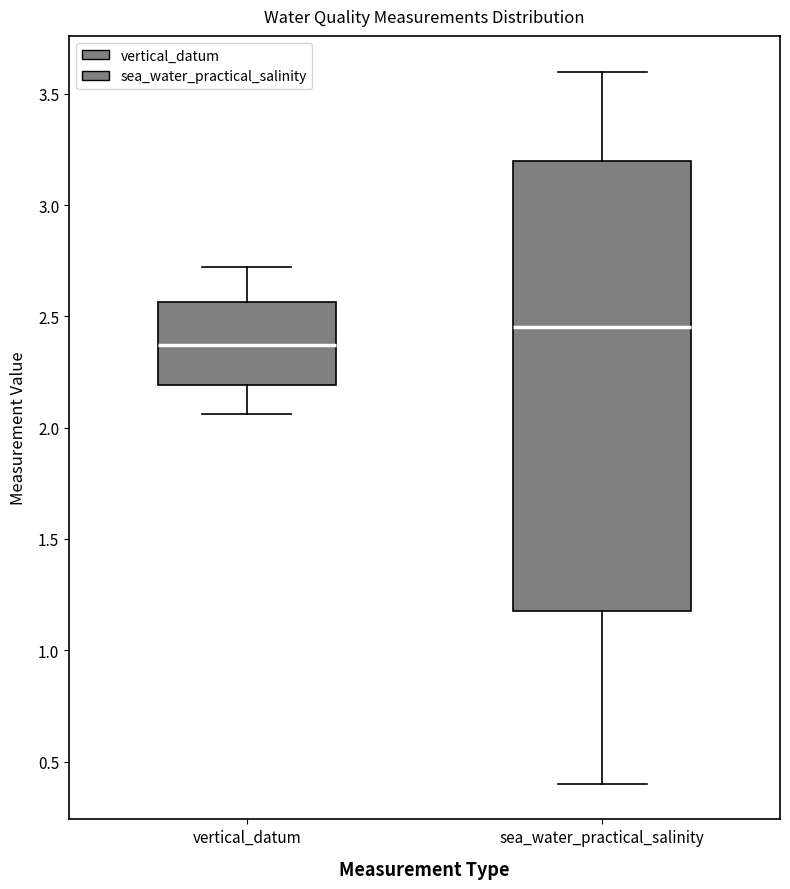

Which box's median line is the lowest?

vertical_datum